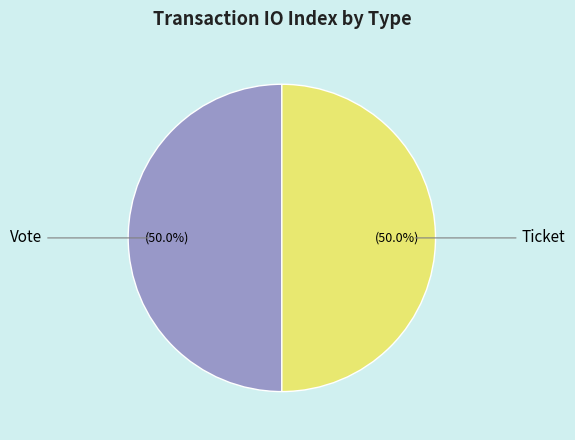

Count the number of slices in the pie.

2